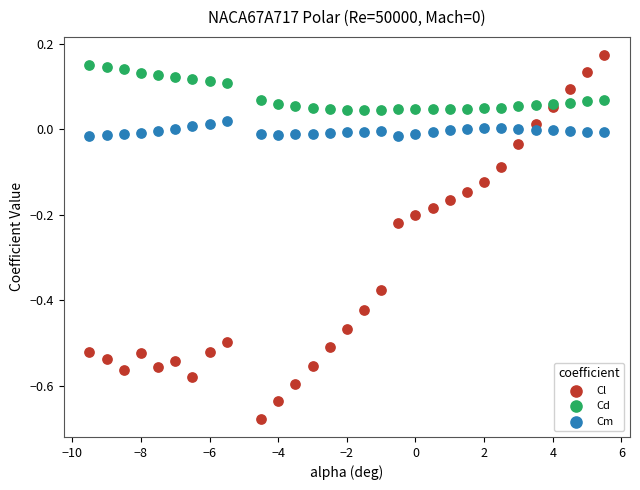

Which series contains the lowest Y value?

Cl